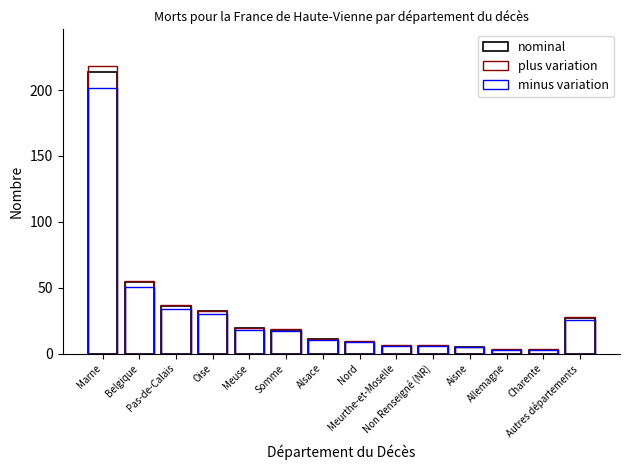

At which label does plus variation first exceed 18?

Marne